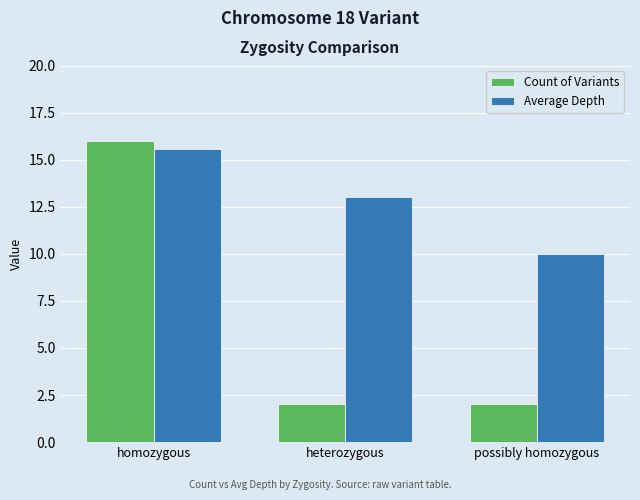

What is the sum of the Count of Variants values at possibly homozygous and homozygous?

18.0